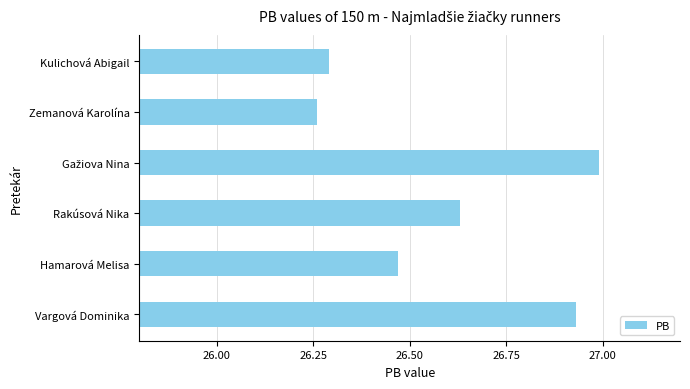

Which has a higher value, Kulichová Abigail or Vargová Dominika?

Vargová Dominika